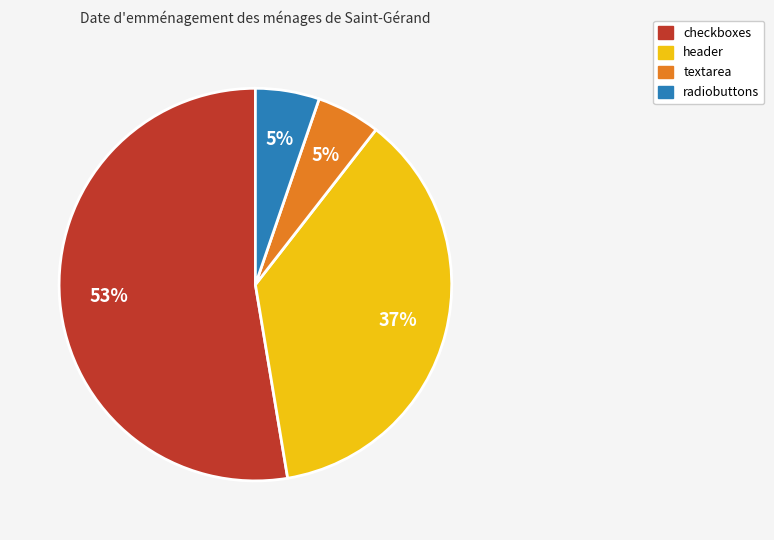

True or false: header accounts for 23% of the total.

False